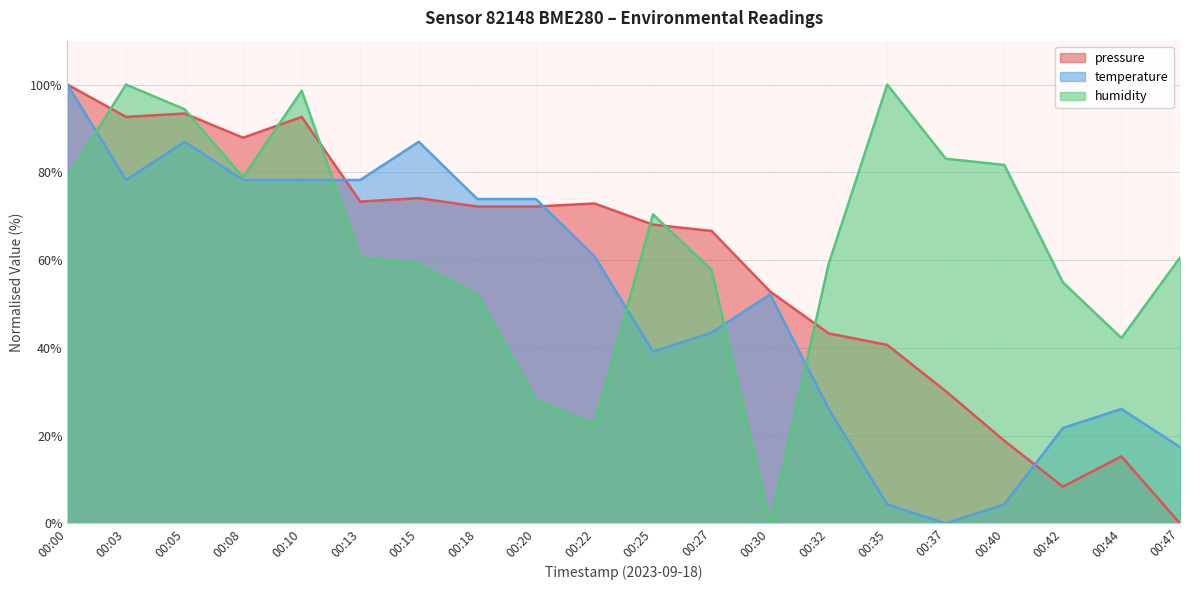

Which series changed the most between 00:18 and 00:22?

humidity